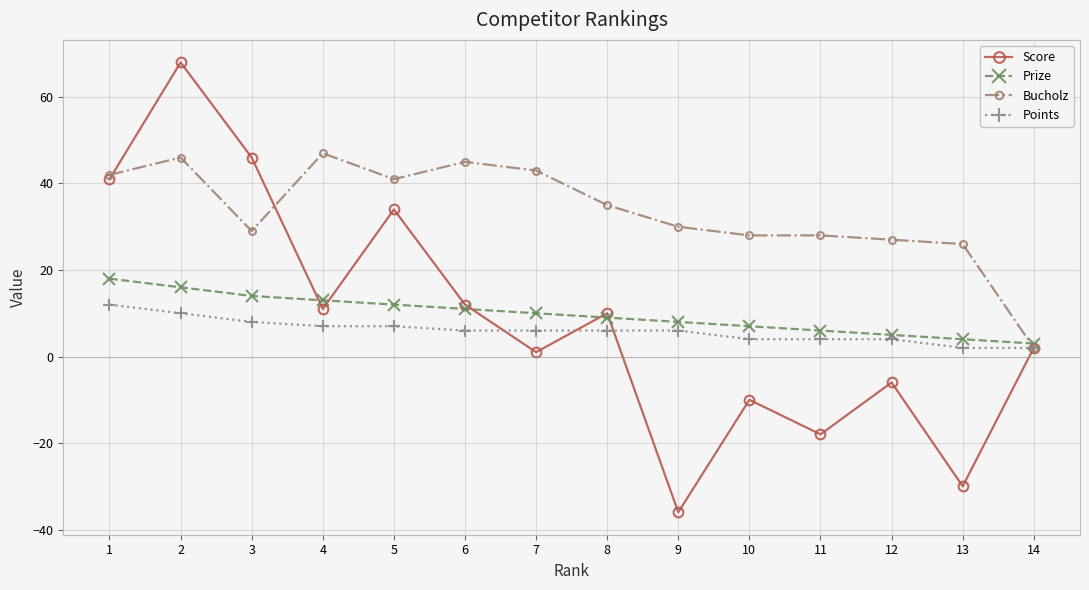

Is it true that Prize equals 16 at 2?

True